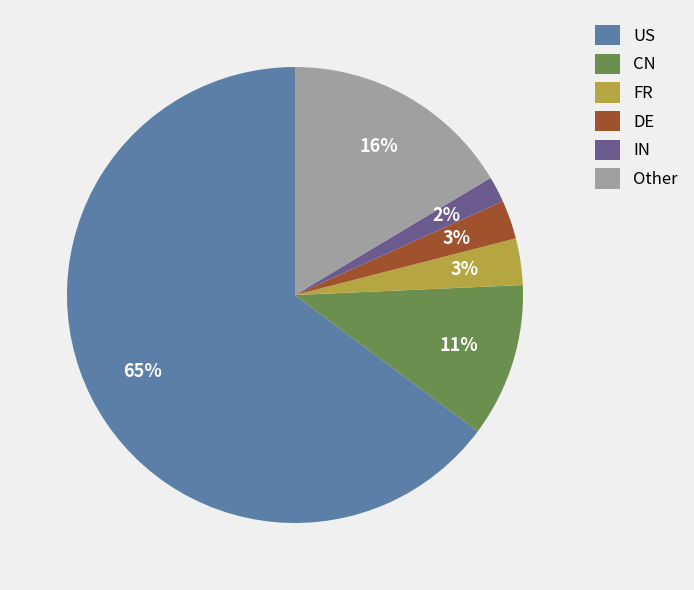

Between US and CN, which is larger?

US